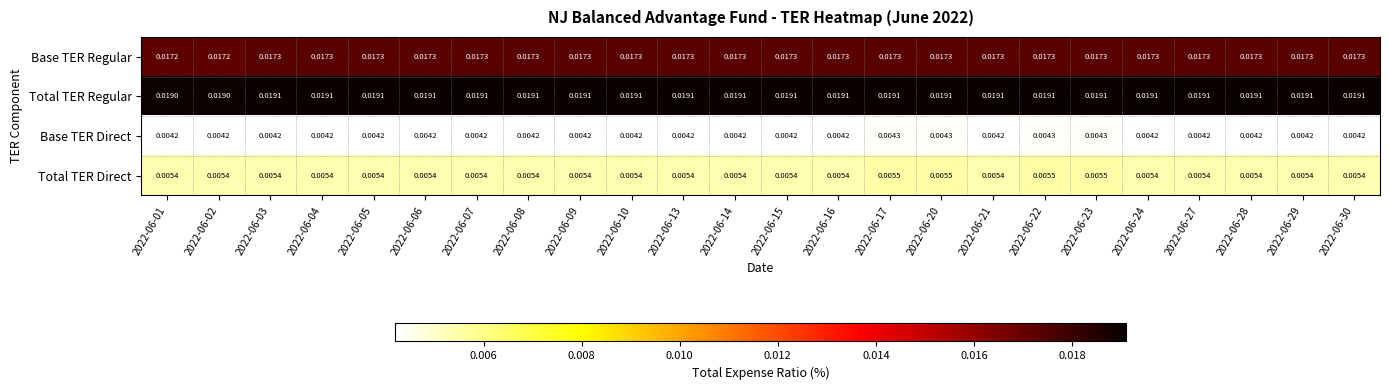

Which series has the largest total across all categories?

Total TER Regular